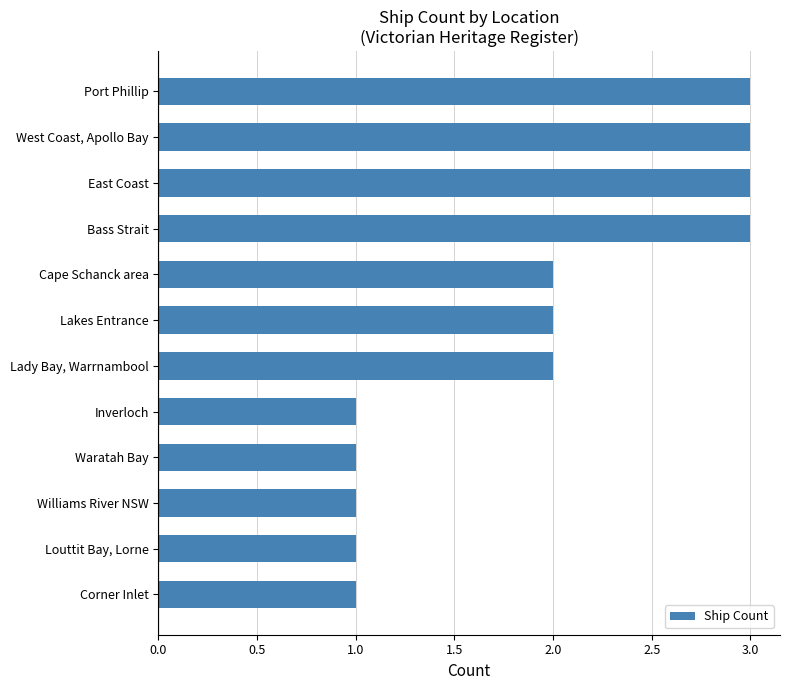

Reading bottom to top, list all the values displayed in this chart.

1	1	1	1	1	2	2	2	3	3	3	3